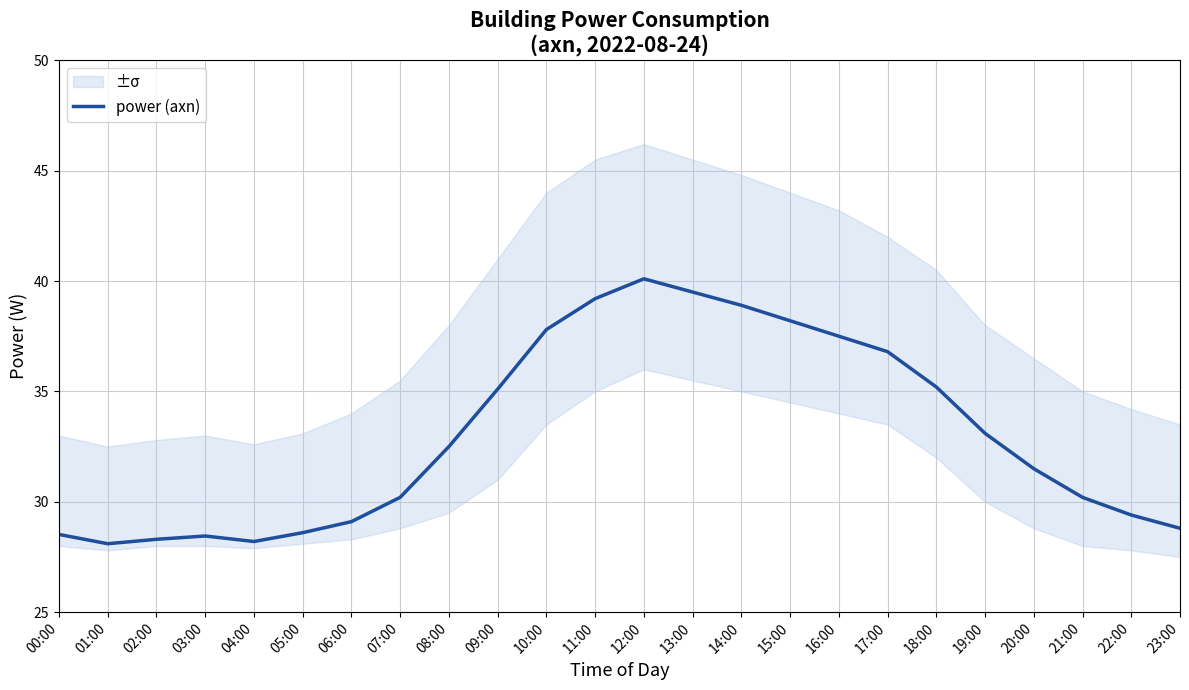

How many series are shown in this chart?

1